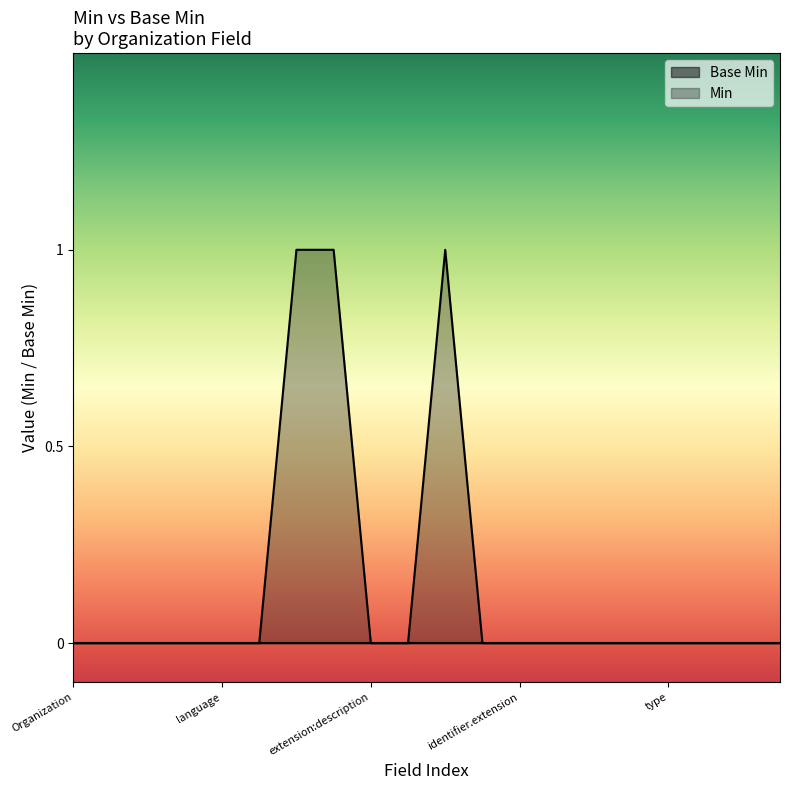

Which series has the widest spread of values?

Min